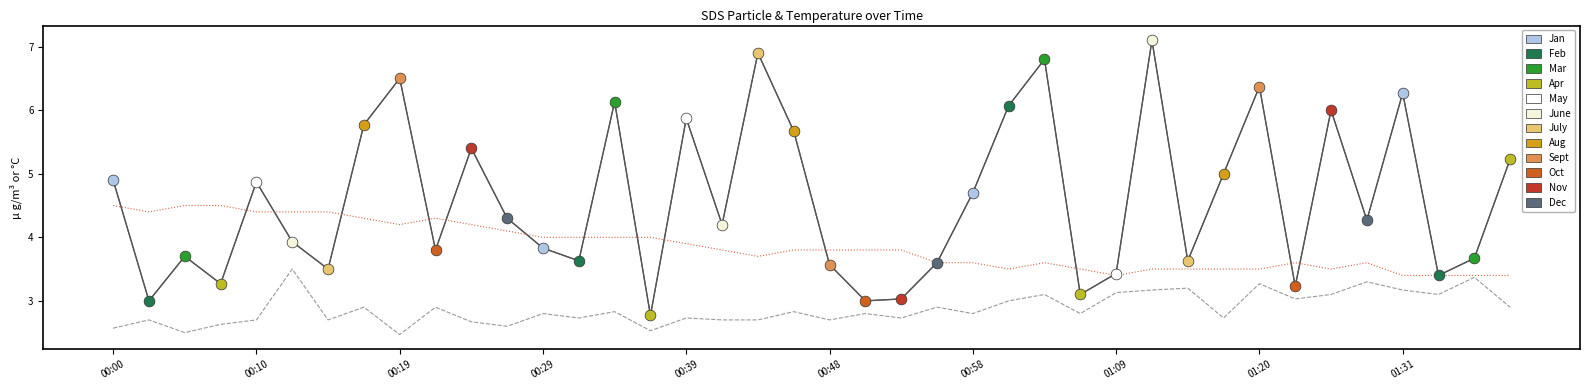

What is the smallest value displayed?

2.5